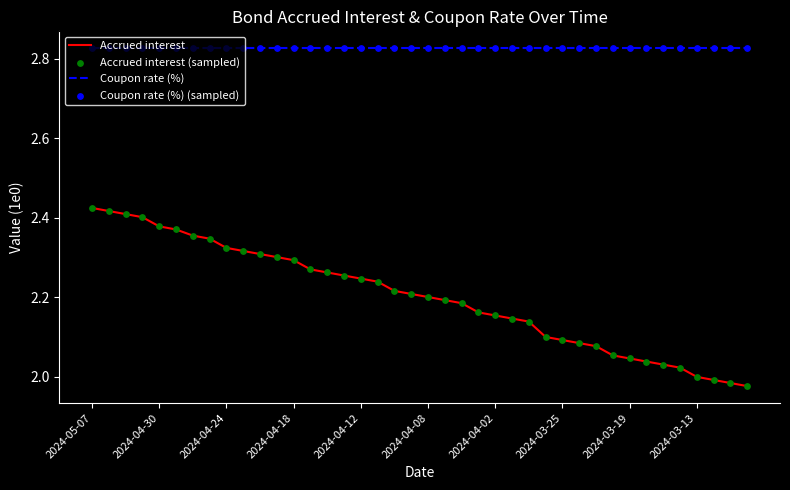

At how many categories does at least one series exceed 2?

40